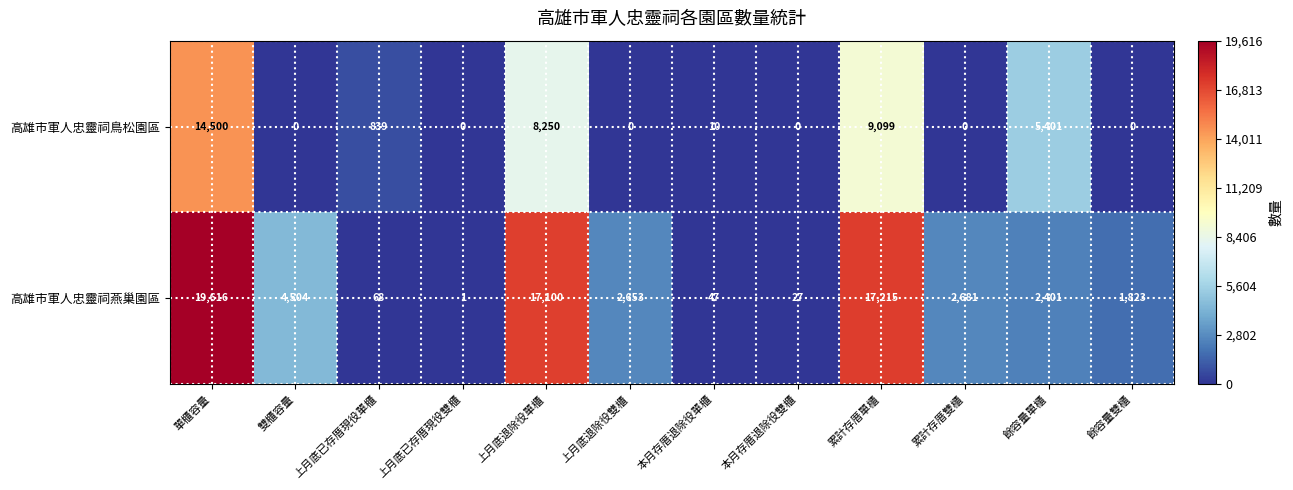

The 高雄市軍人忠靈祠鳥松園區 series shows 10 at 本月存厝退除役單櫃. True or false?

True